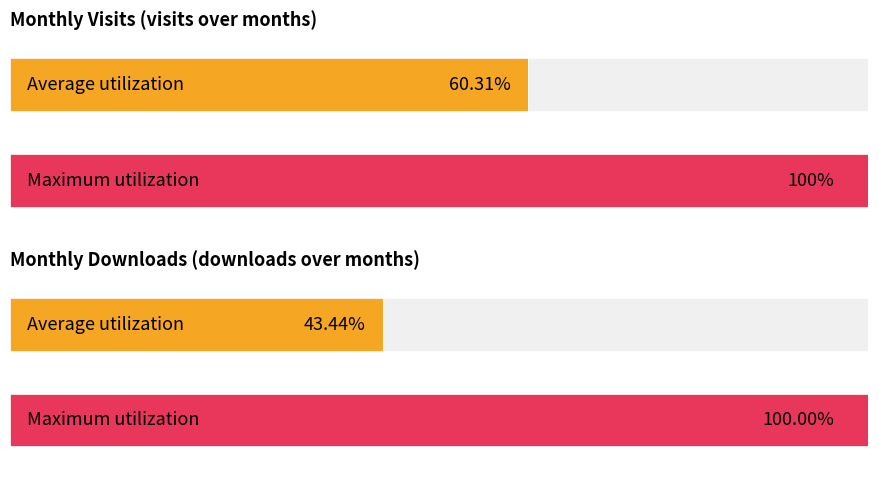

Are the bars grouped side by side (vs. stacked)?

Yes